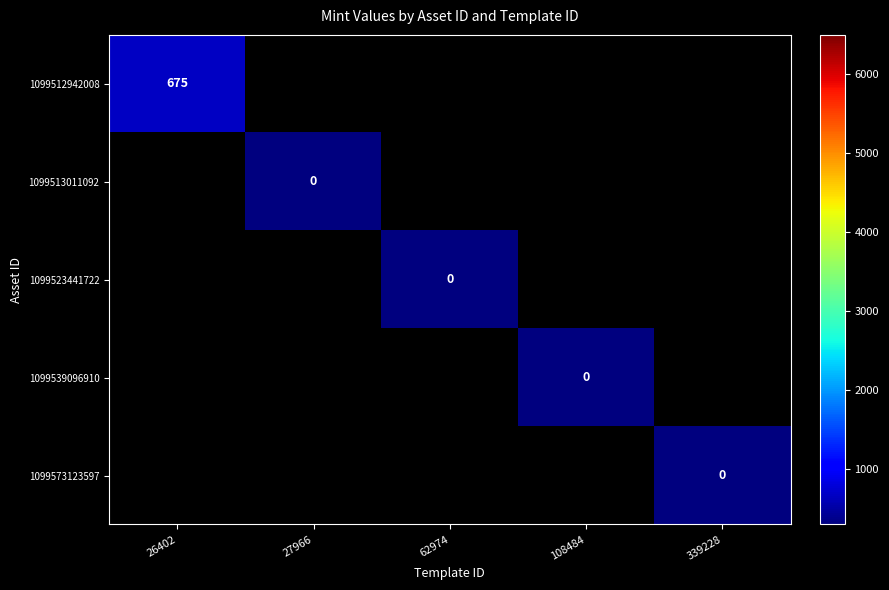

Between 62974 and 339228, which is larger?

339228